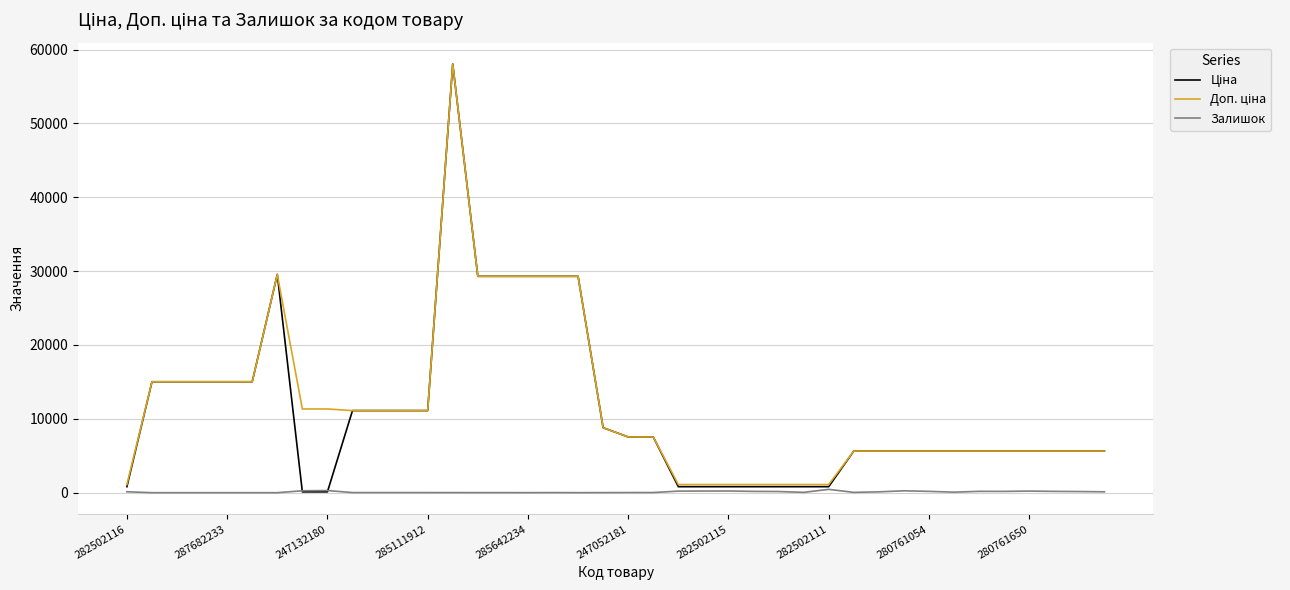

Is this an area chart (filled region under the line)?

No